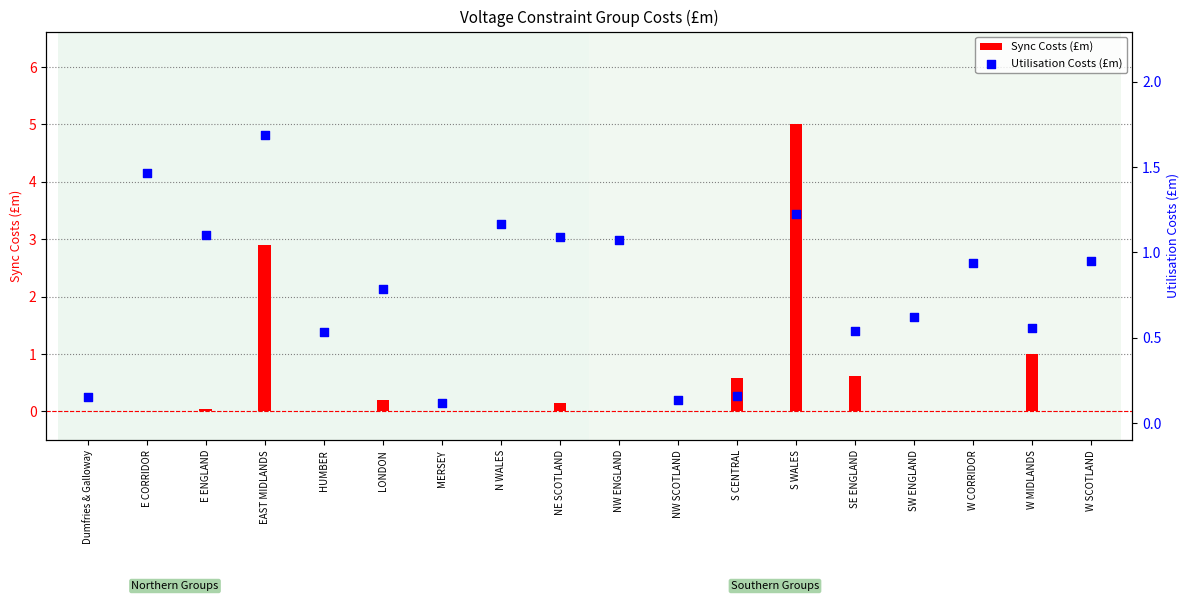

Which series reaches the maximum Y coordinate?

Sync Costs (£m)